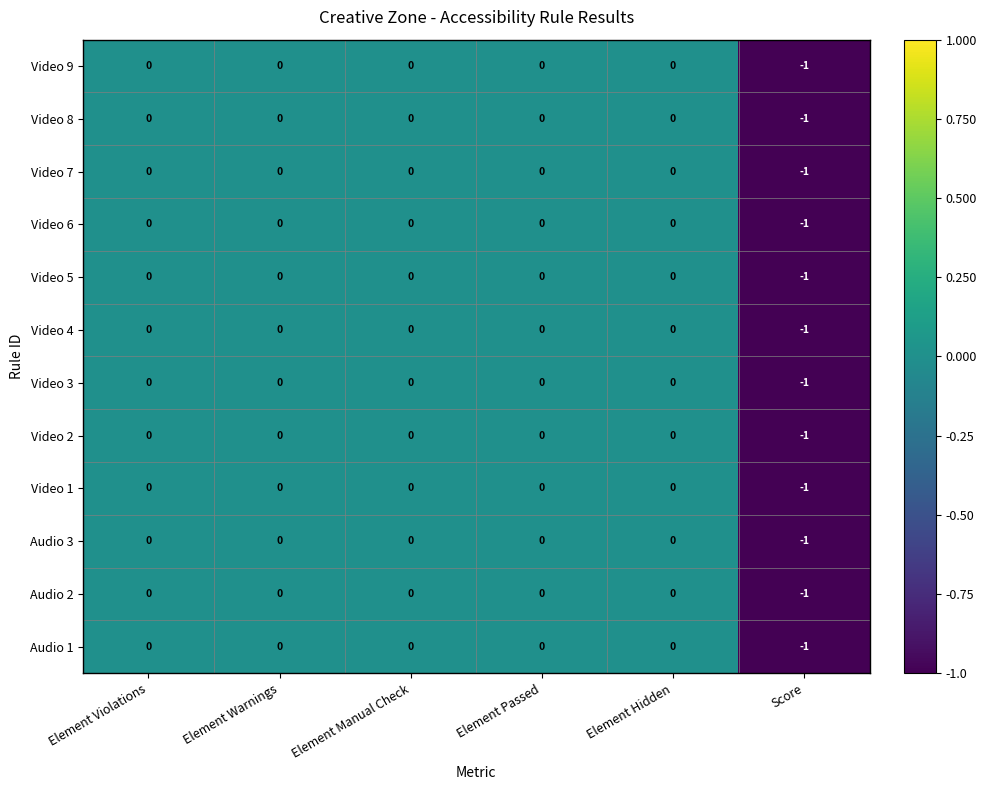

The Video 1 series shows 0 at Score. True or false?

False